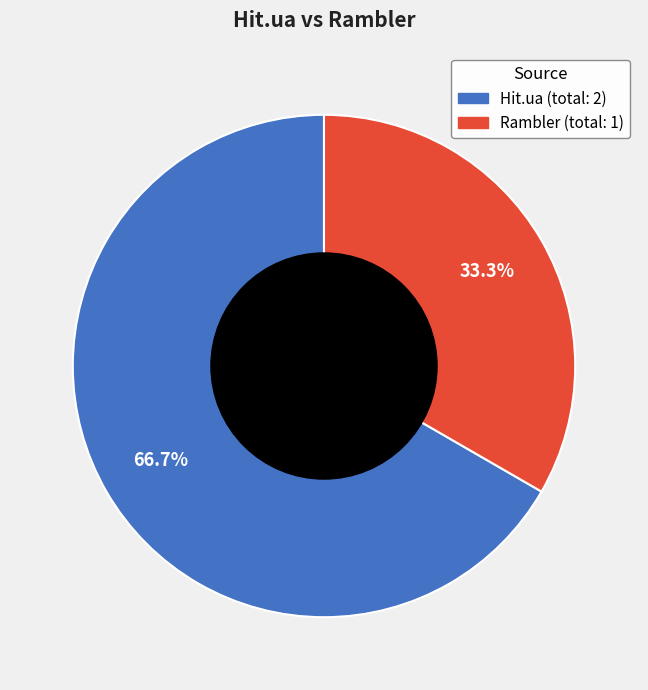

Is there any slice that represents more than half of the pie?

Yes